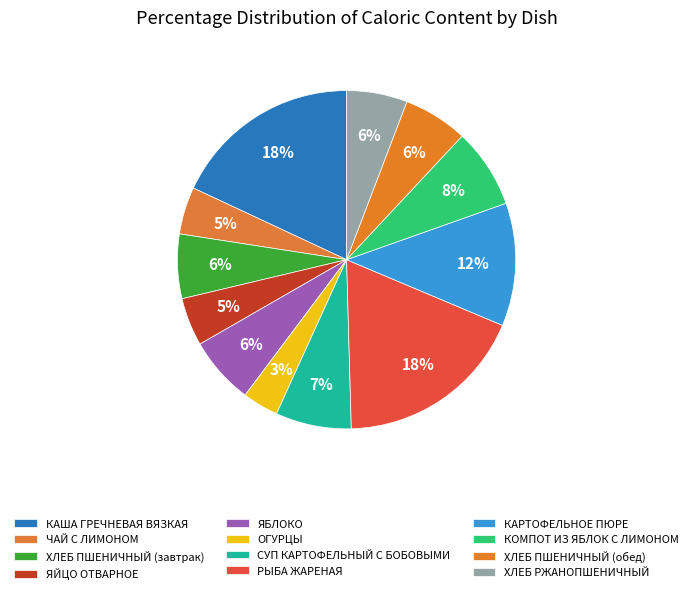

What is the total percentage of КАРТОФЕЛЬНОЕ ПЮРЕ and ОГУРЦЫ?

15.2%